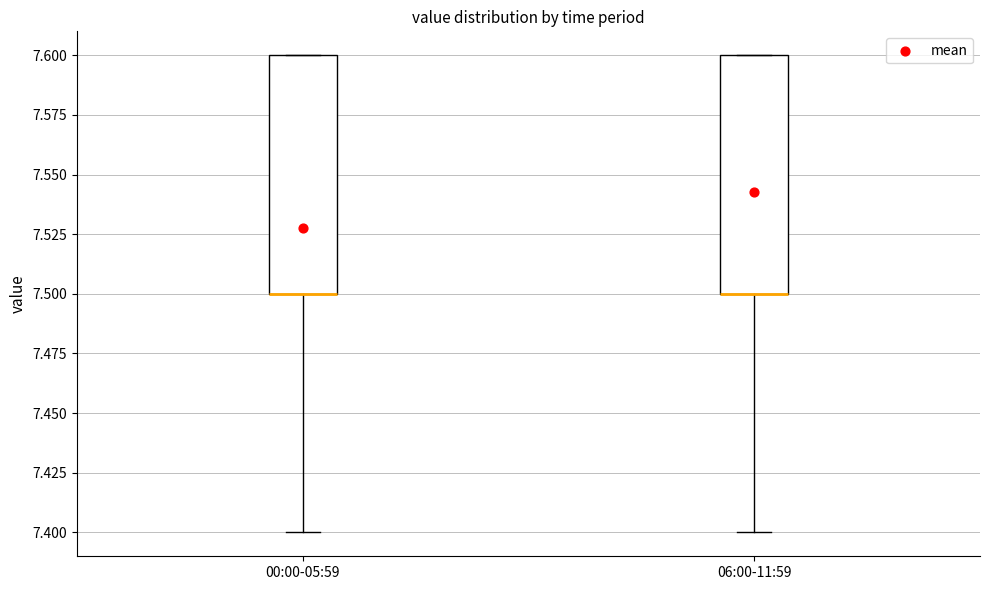

Reading left to right, transcribe this box plot: for each box, give where its median line is, the range the box spans, and where its two whiskers end, as read against the y-axis. The values are not printed on the chart, so give them approximately, as read against the axis.

00:00-05:59: median 7.5 (drawn on the box's lower edge), box 7.5 to 7.6, whiskers 7.4 to 7.6
06:00-11:59: median 7.5 (drawn on the box's lower edge), box 7.5 to 7.6, whiskers 7.4 to 7.6